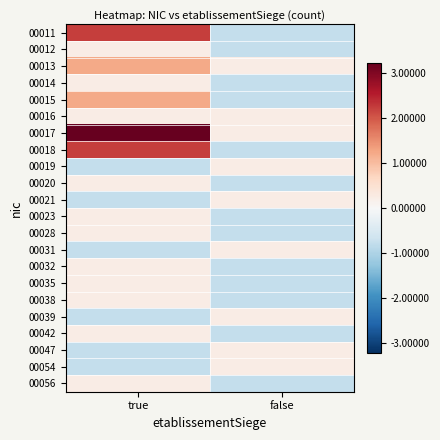

Reading right to left, transcribe all the data shown in this chart.

00011: false=-0.8	true=2.2
00012: false=-0.8	true=0.2
00013: false=0.2	true=1.2
00014: false=-0.8	true=0.2
00015: false=-0.8	true=1.2
00016: false=0.2	true=0.2
00017: false=0.2	true=3.2
00018: false=-0.8	true=2.2
00019: false=0.2	true=-0.8
00020: false=-0.8	true=0.2
00021: false=0.2	true=-0.8
00023: false=-0.8	true=0.2
00028: false=-0.8	true=0.2
00031: false=0.2	true=-0.8
00032: false=-0.8	true=0.2
00035: false=-0.8	true=0.2
00038: false=-0.8	true=0.2
00039: false=0.2	true=-0.8
00042: false=-0.8	true=0.2
00047: false=0.2	true=-0.8
00054: false=0.2	true=-0.8
00056: false=-0.8	true=0.2